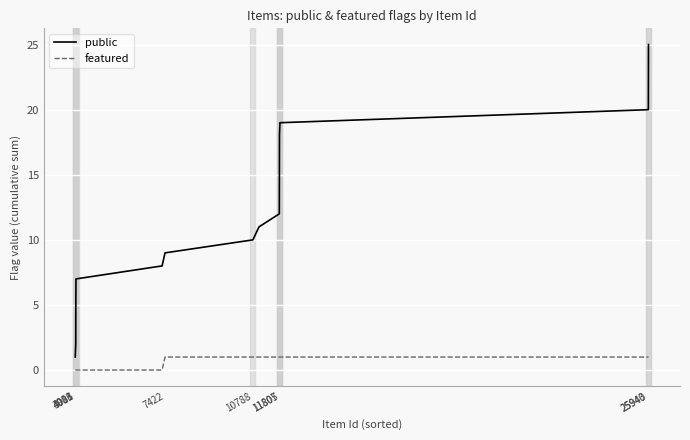

What is the maximum value shown in the chart?

25